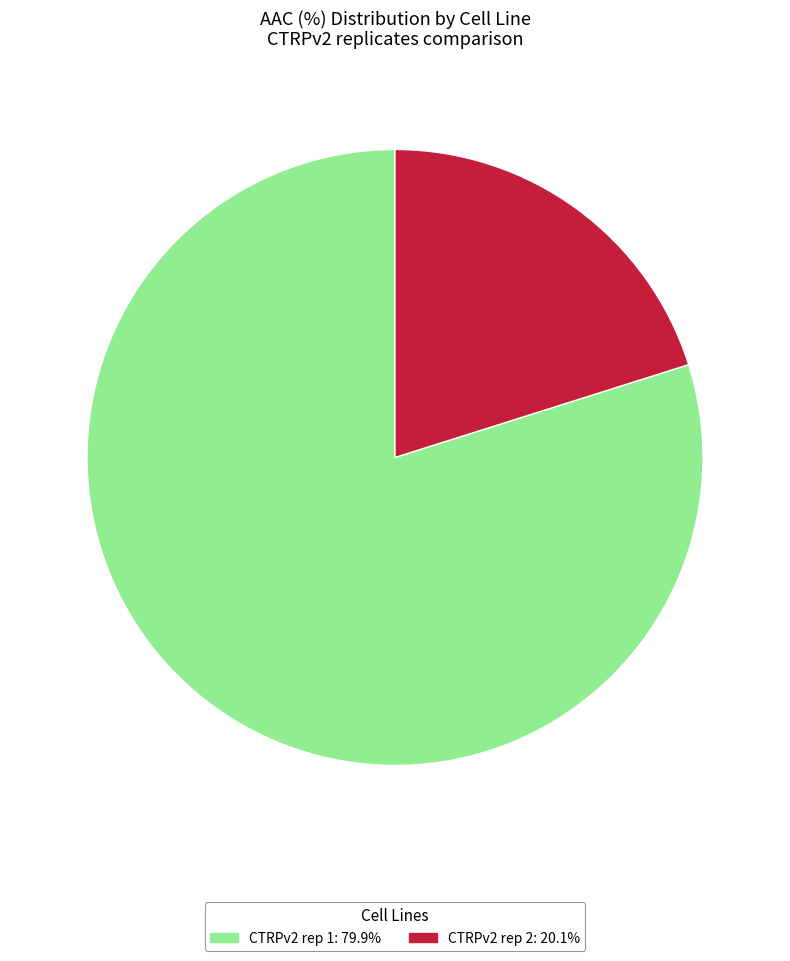

What is the ratio of the value at CTRPv2 rep 2 to the value at CTRPv2 rep 1?

0.3